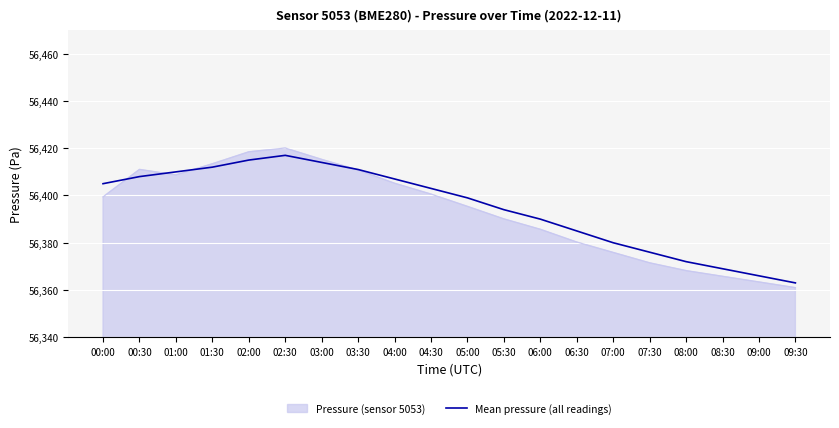

What position from the left is 02:00?

5